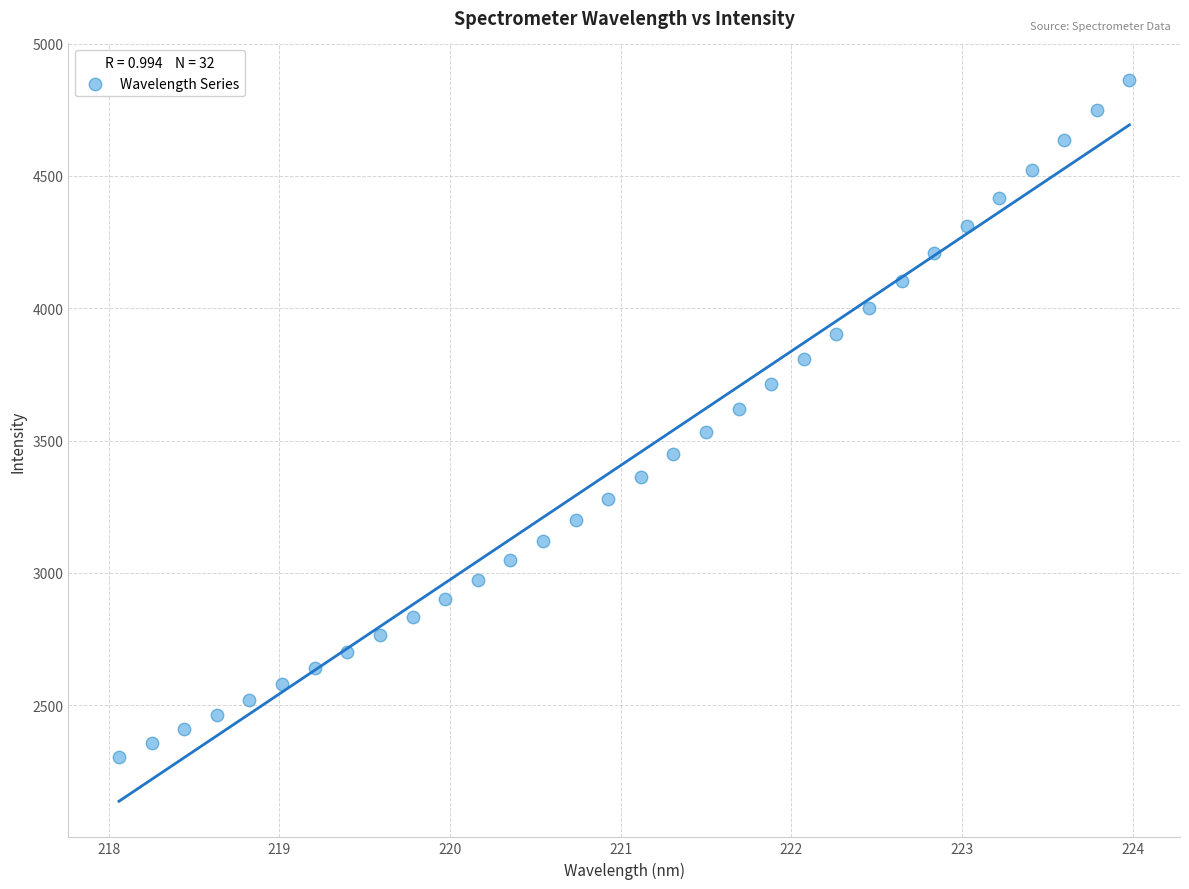

What is the range of Y values (max minus min)?

2557.5